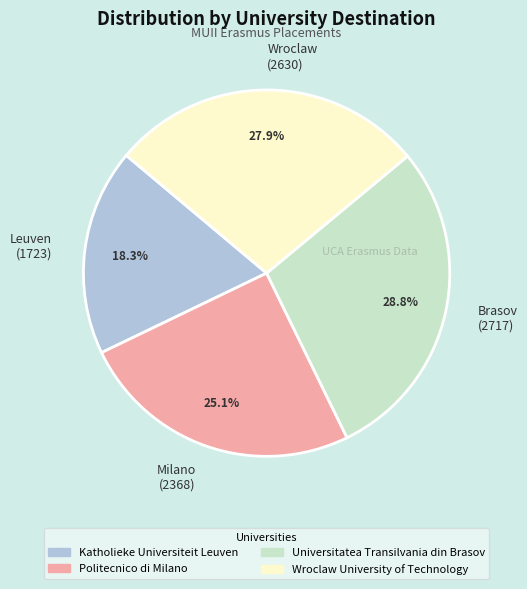

Rank the categories by value from highest to lowest.

Brasov (2717), Wroclaw (2630), Milano (2368), Leuven (1723)